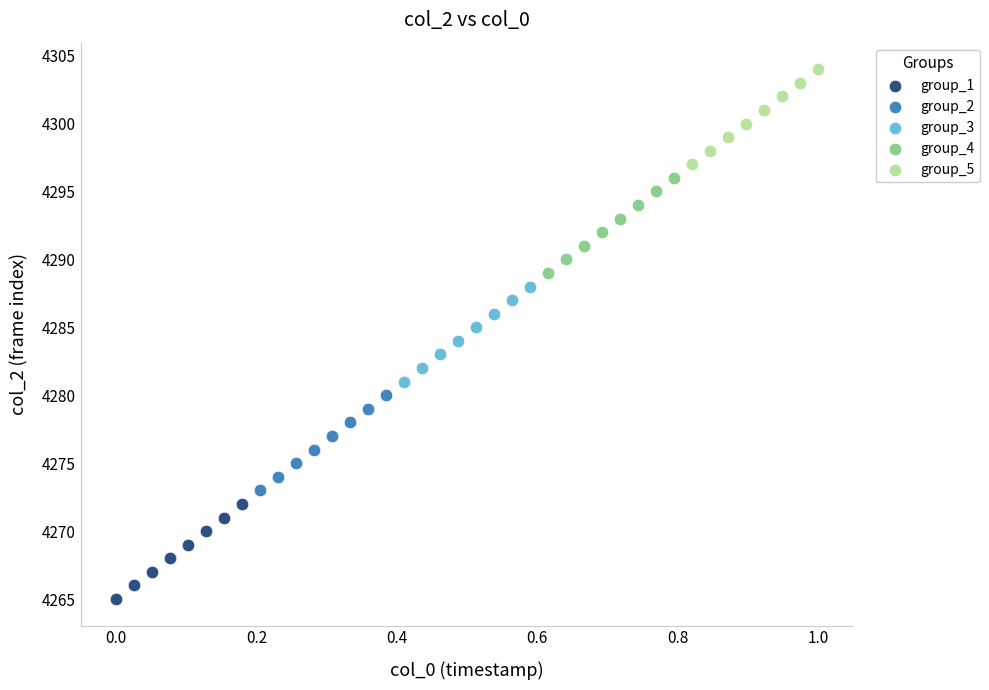

What are all the series names shown in the legend?

group_1, group_2, group_3, group_4, group_5